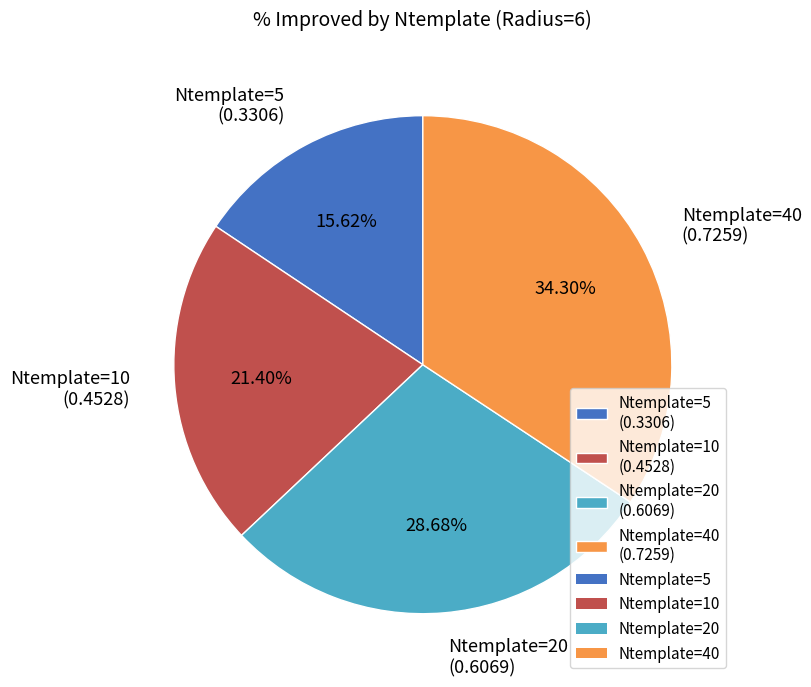

Rank the categories by value from lowest to highest.

Ntemplate=5 (0.3306), Ntemplate=10 (0.4528), Ntemplate=20 (0.6069), Ntemplate=40 (0.7259)